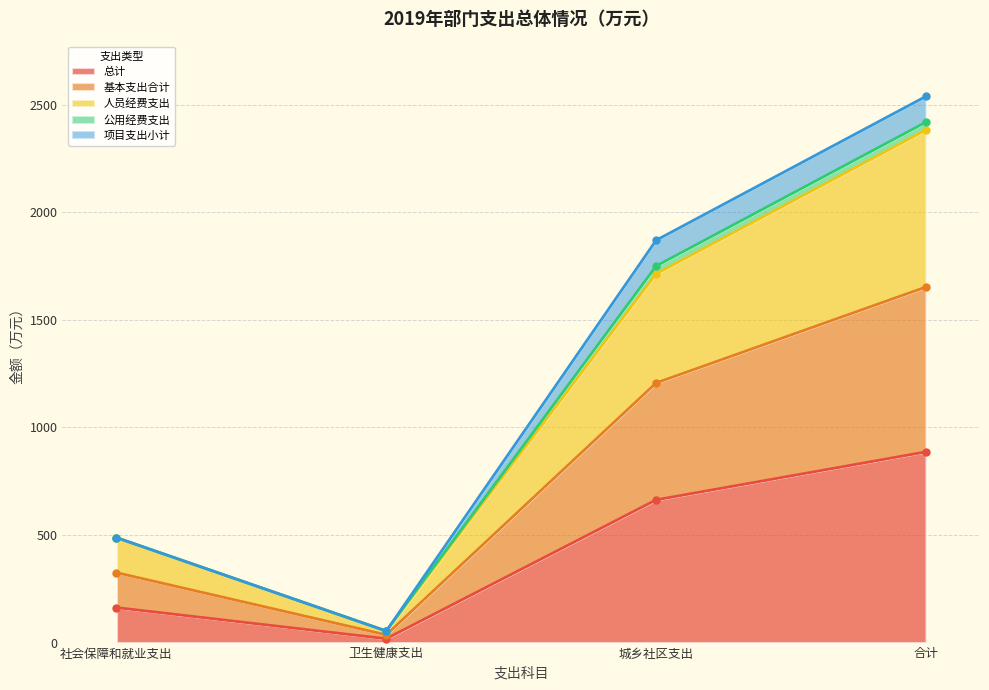

In 人员经费支出, how many points are lower than both neighbors (excluding endpoints)?

1